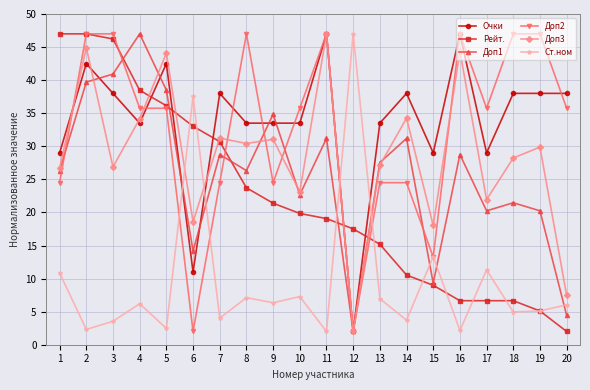

Does the chart display data point markers on the line(s)?

Yes